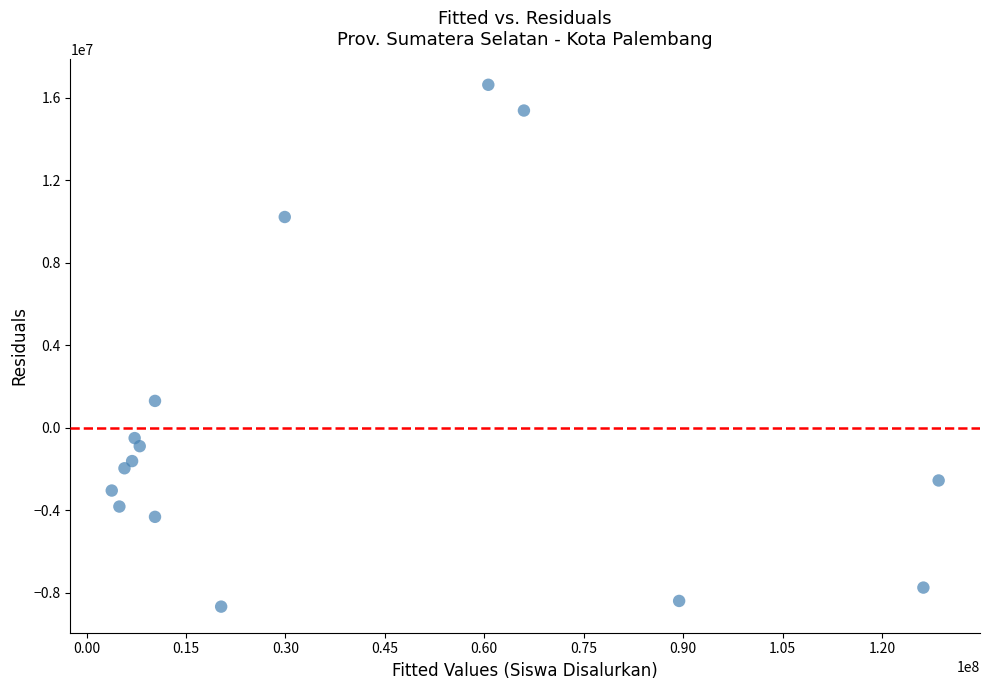

What is the range of X values (max minus min)?

124761313.2